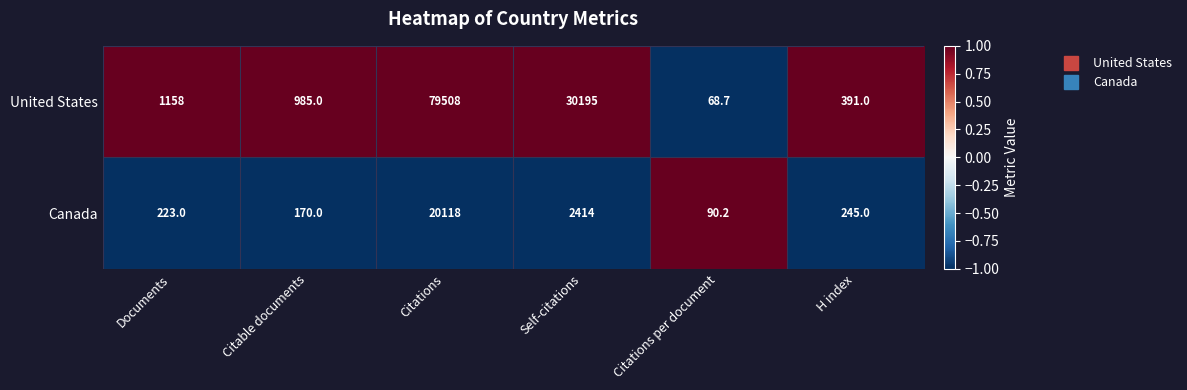

Reading left to right, what are all the values shown in this chart?

United States: 1158.0	985.0	79508.0	30195.0	68.7	391.0
Canada: 223.0	170.0	20118.0	2414.0	90.2	245.0